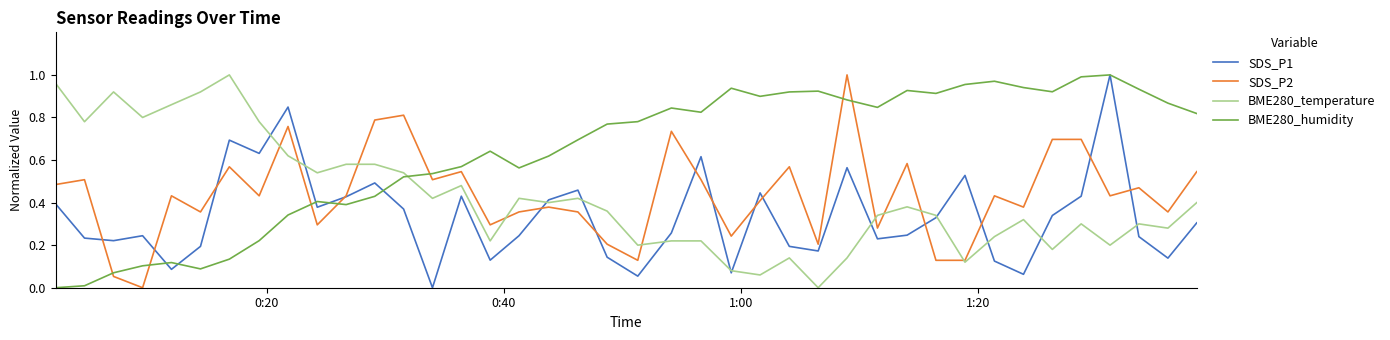

True or false: BME280_humidity has more than 1 points higher than both neighbors.

True